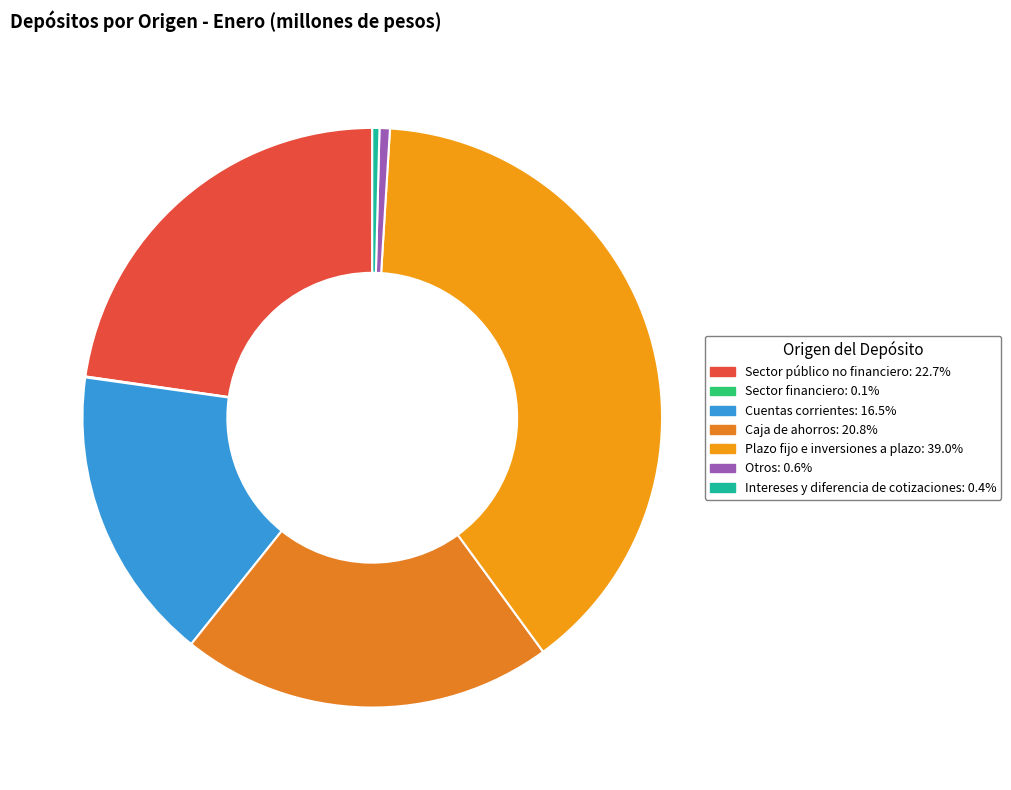

Which slice is the largest?

Plazo fijo e inversiones a plazo